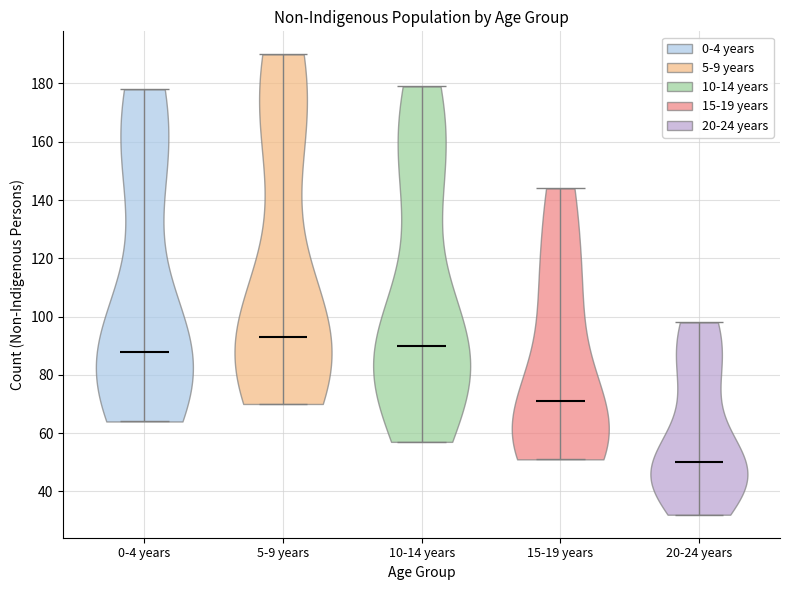

Reading left to right, read every violin against the y-axis: where its median line is, and the lowest and highest points it reaches. The values are not printed on the chart, so give them approximately, as read against the axis.

0-4 years: median line 88, lowest point 64, highest point 178
5-9 years: median line 94, lowest point 70, highest point 190
10-14 years: median line 90, lowest point 58, highest point 180
15-19 years: median line 72, lowest point 52, highest point 144
20-24 years: median line 50, lowest point 32, highest point 98